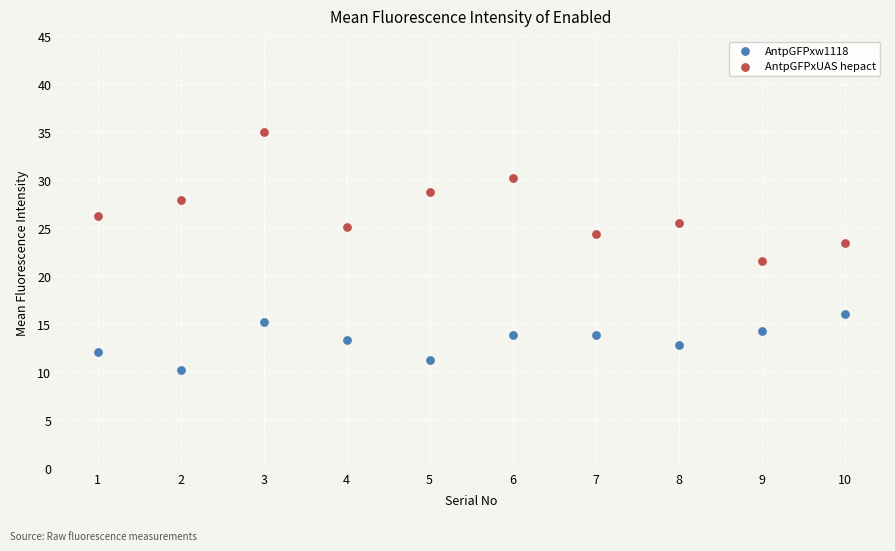

Which series reaches the minimum Y coordinate?

AntpGFPxw1118